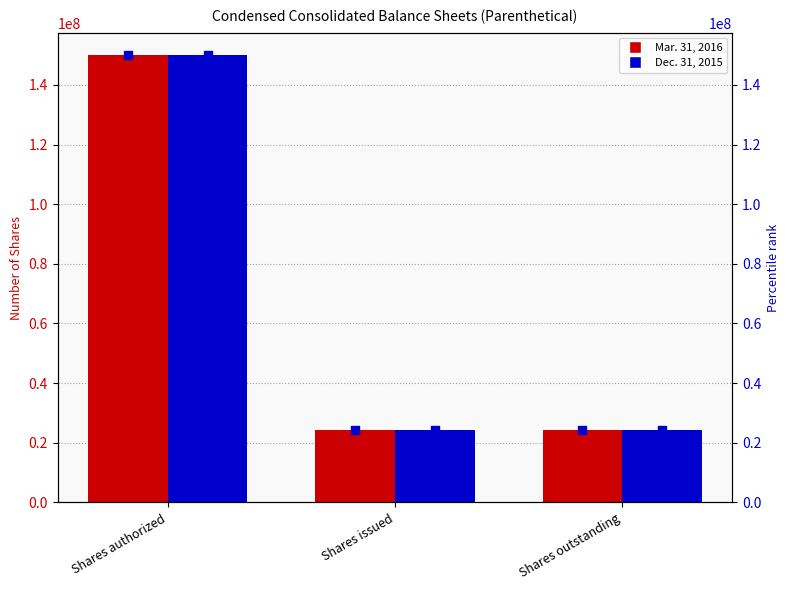

Which series reaches the maximum Y coordinate?

Mar. 31, 2016